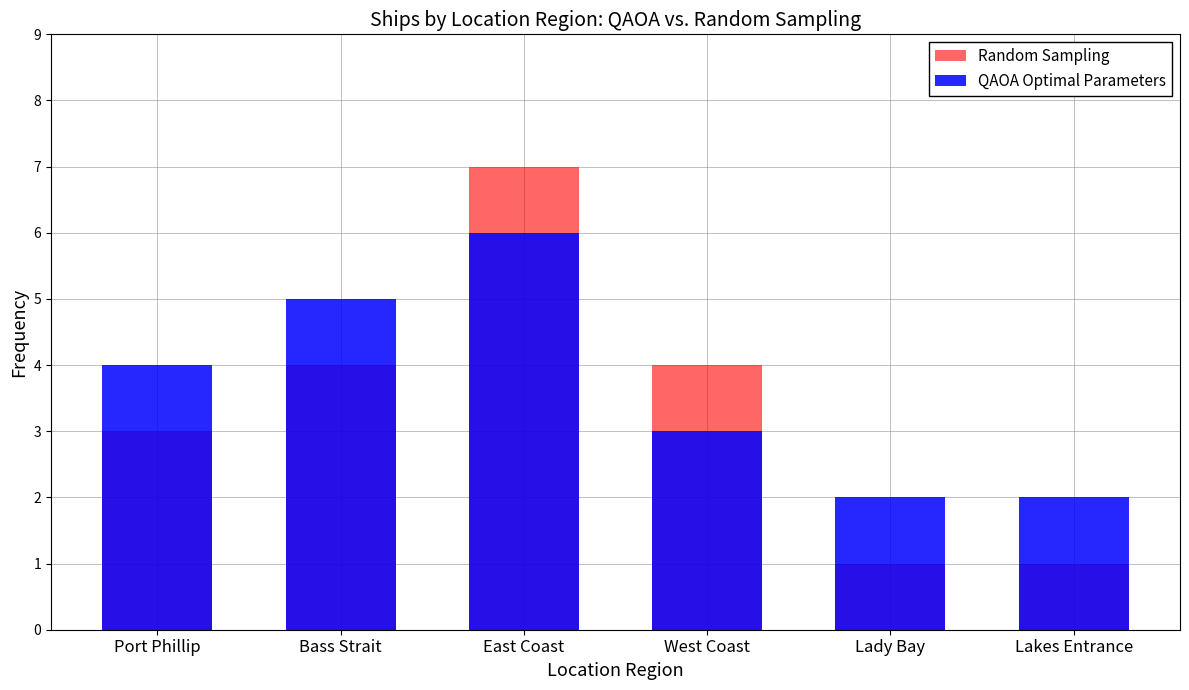

What is the sum of all QAOA Optimal Parameters values?

22